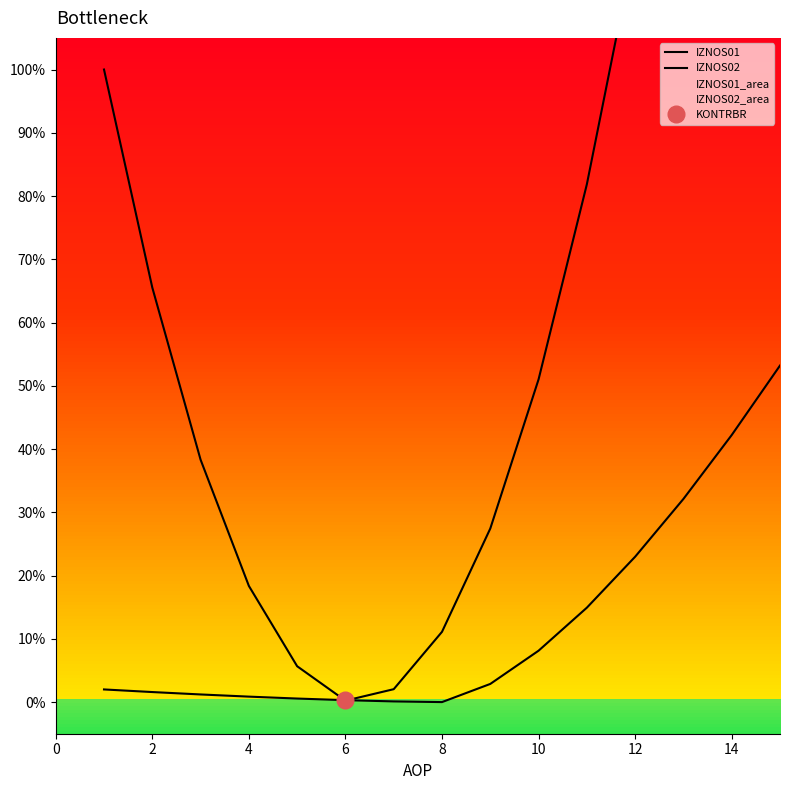

How many intersections are there between IZNOS02 and IZNOS01?

2